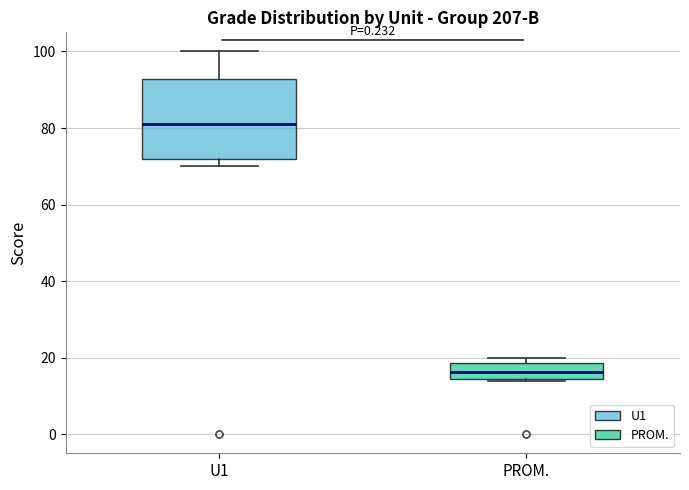

Where is the lower edge of the box for U1 on the y-axis? The values are not printed on the chart, so give them approximately, as read against the axis.

72